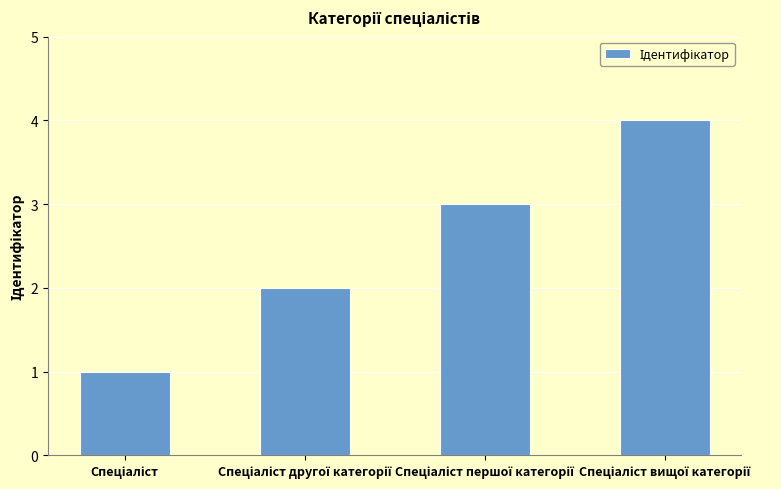

Are the bars grouped side by side (vs. stacked)?

No